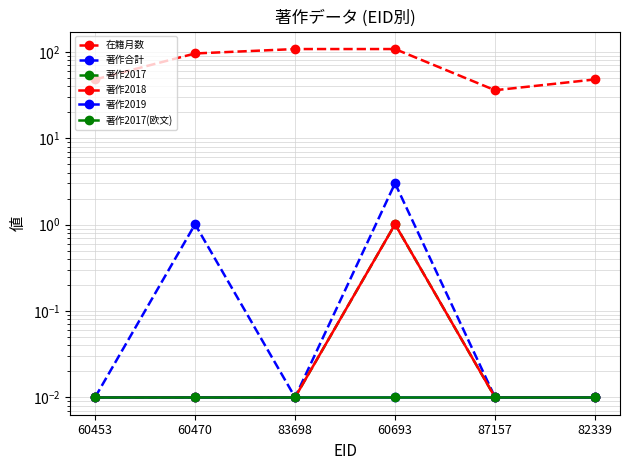

Which has a higher value, 83698 or 87157?

83698